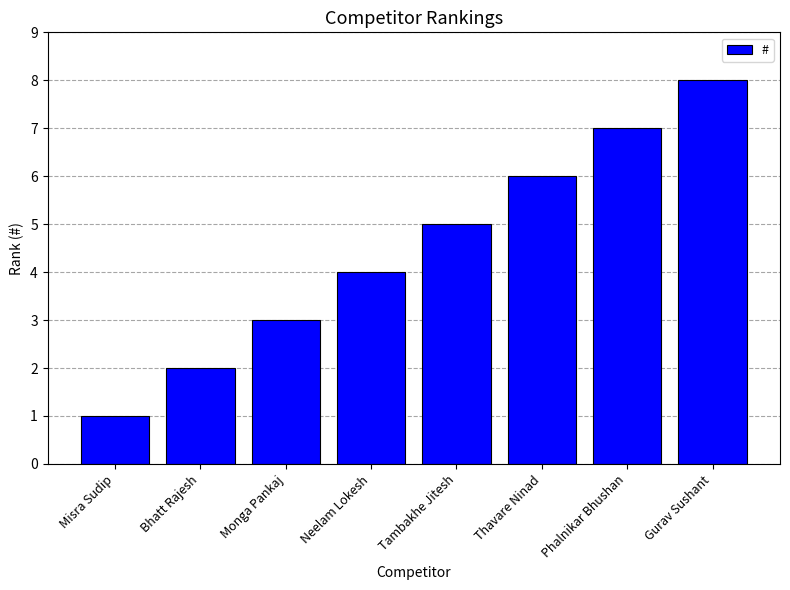

Where is the data nearest to the value 4?

Neelam Lokesh